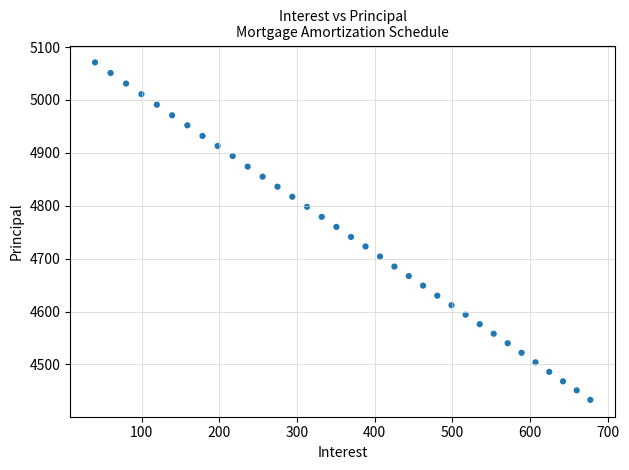

How many points are shown in the scatter plot?

35